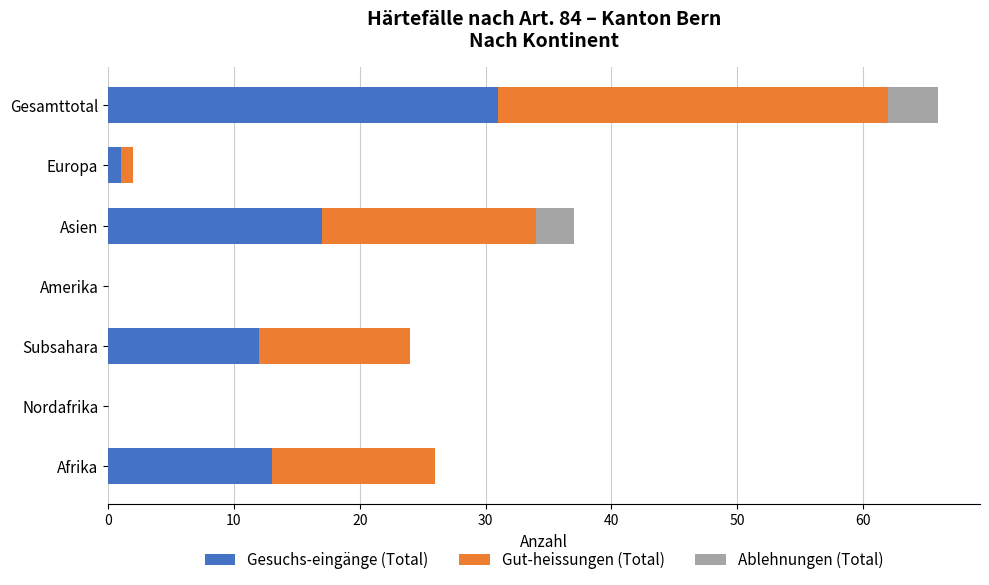

What is the sum of all Gesuchs-eingänge (Total) values?

74